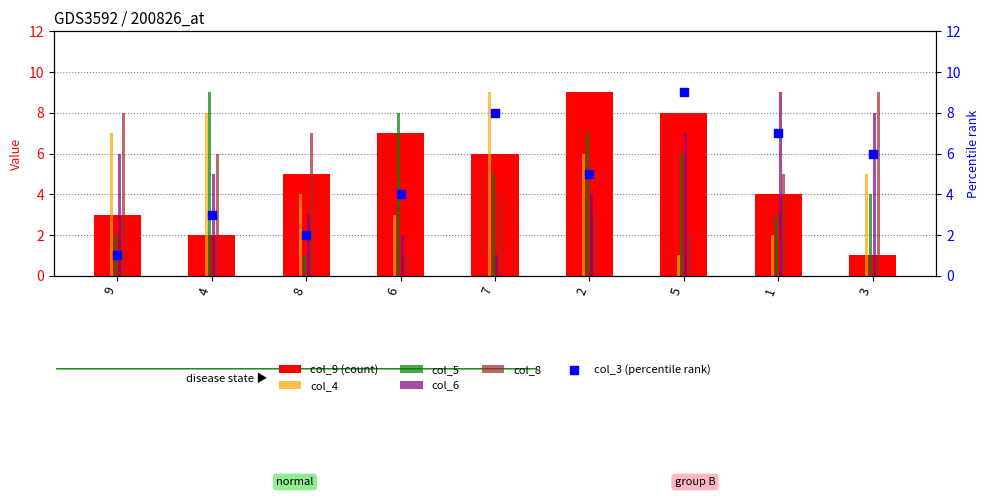

What is the total value across all series at 1?

30